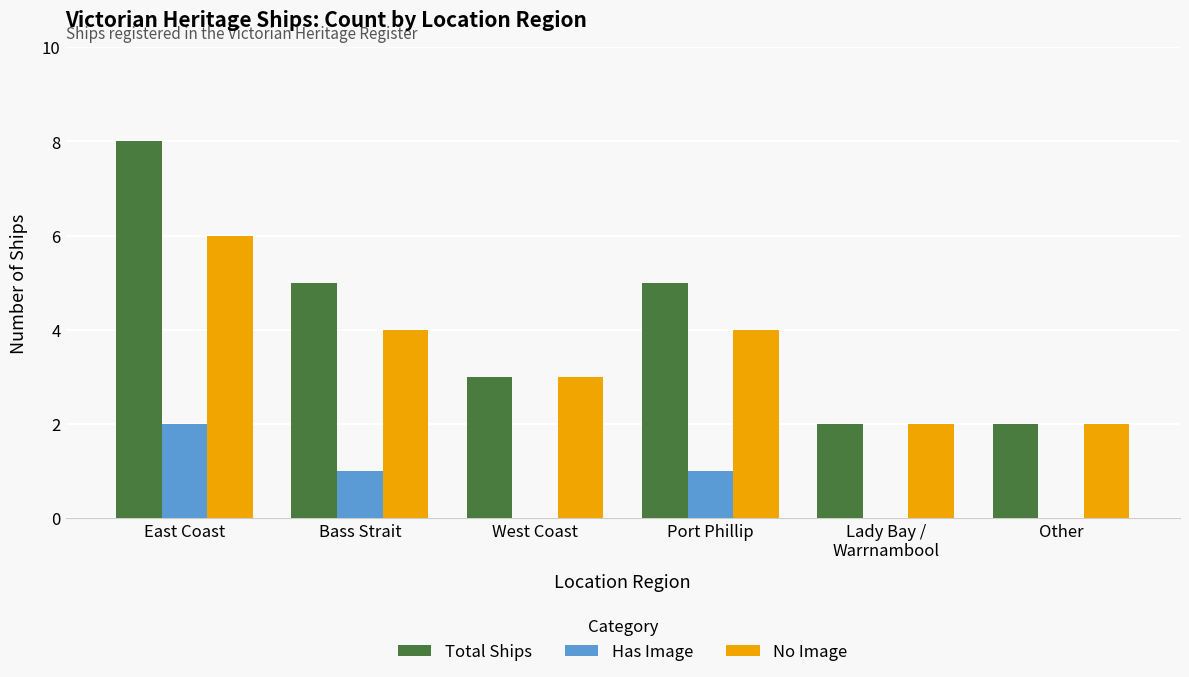

Reading left to right, transcribe all the data shown in this chart.

Total Ships: East Coast=8	Bass Strait=5	West Coast=3	Port Phillip=5	Lady Bay /
Warrnambool=2	Other=2
Has Image: East Coast=2	Bass Strait=1	West Coast=0	Port Phillip=1	Lady Bay /
Warrnambool=0	Other=0
No Image: East Coast=6	Bass Strait=4	West Coast=3	Port Phillip=4	Lady Bay /
Warrnambool=2	Other=2